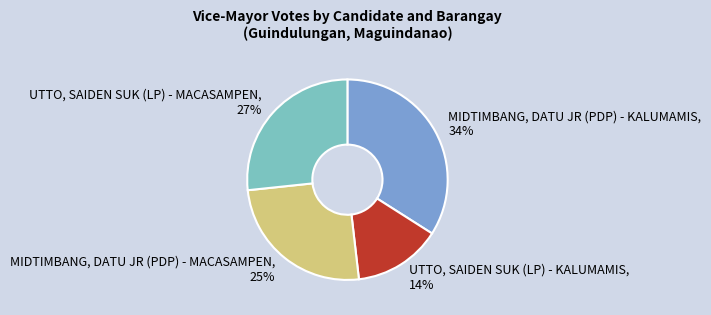

What percentage is the MIDTIMBANG, DATU JR (PDP) - KALUMAMIS slice, to the nearest percent?

34%